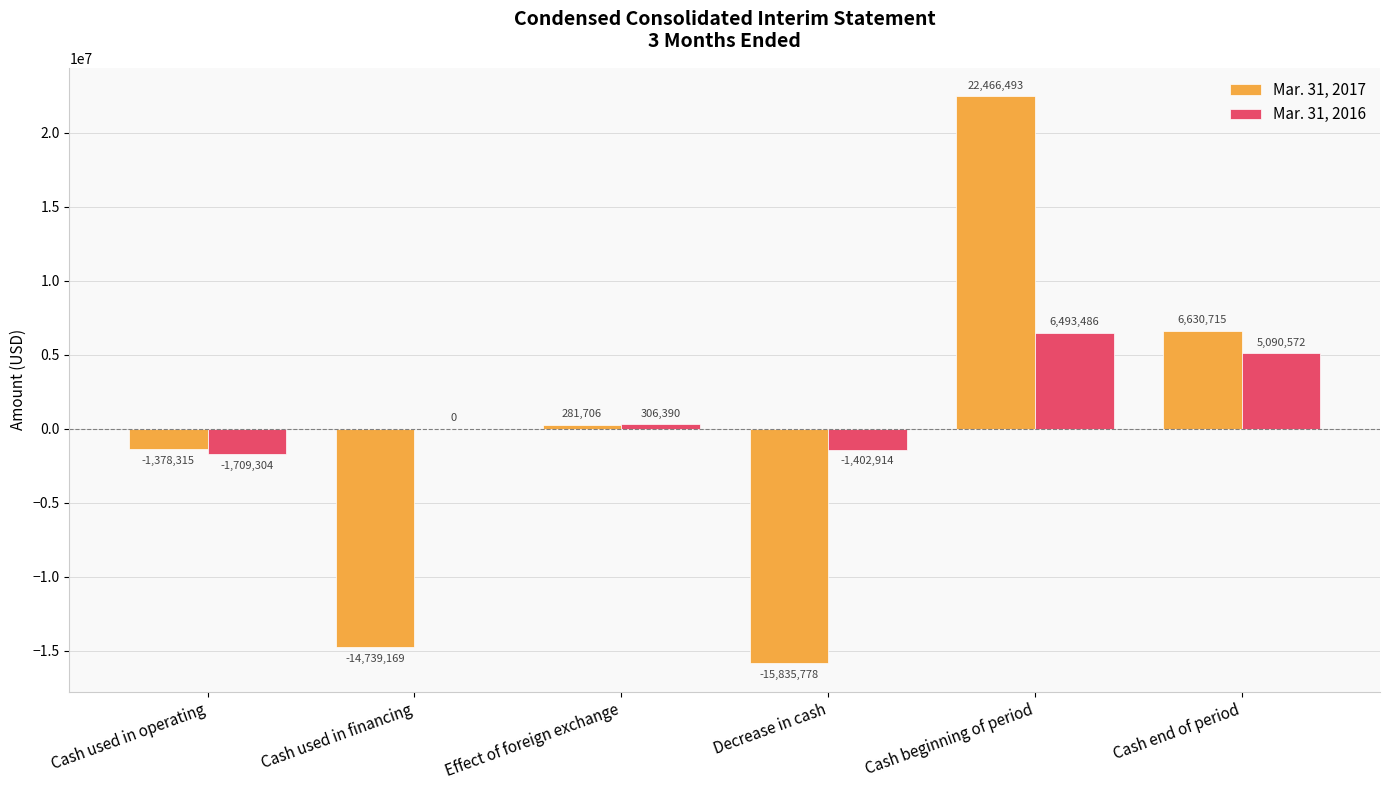

What value does the Mar. 31, 2016 series have at Decrease in cash, to the nearest 100?

-1402900